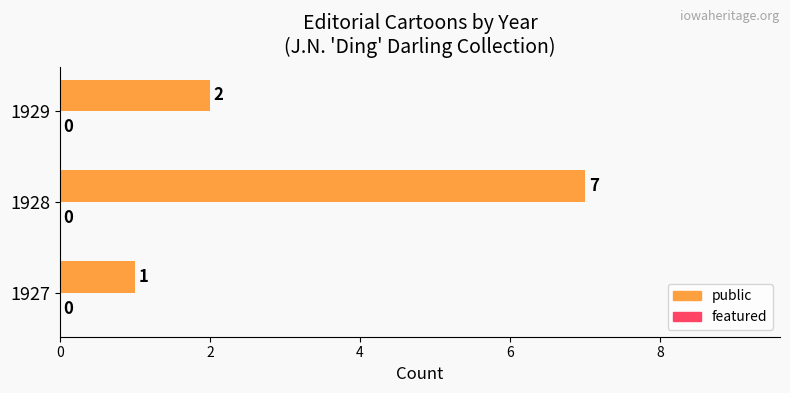

True or false: the data shows 0 at 1927.

False